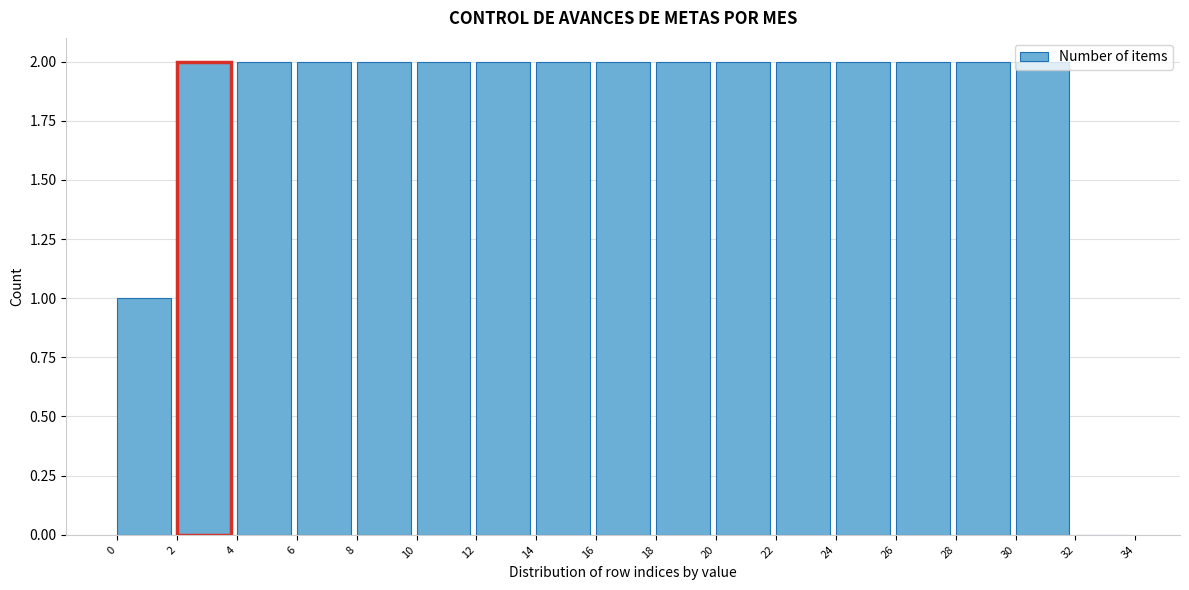

Reading left to right, transcribe this chart: for each bar, give the range it covers on the x-axis and its height. The values are not printed on the chart, so give them approximately, as read against the axis.

0 to 2: 1
2 to 4: 2
4 to 6: 2
6 to 8: 2
8 to 10: 2
10 to 12: 2
12 to 14: 2
14 to 16: 2
16 to 18: 2
18 to 20: 2
20 to 22: 2
22 to 24: 2
24 to 26: 2
26 to 28: 2
28 to 30: 2
30 to 32: 2
32 to 34: 0